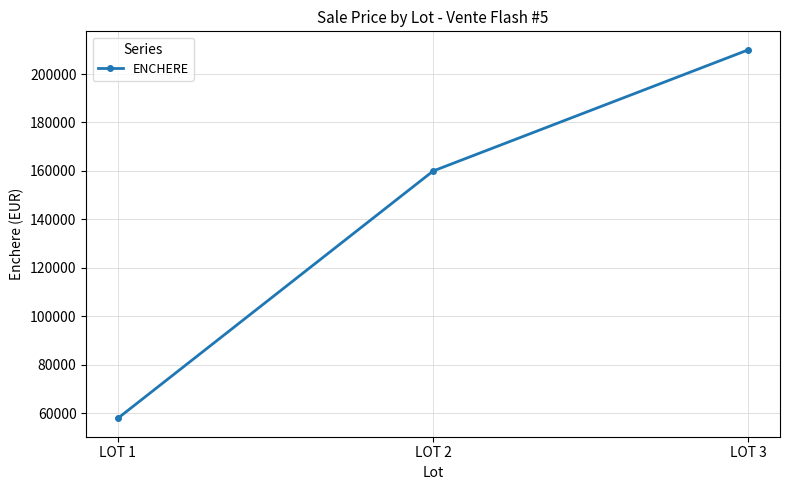

What is the change in value from LOT 1 to LOT 2?

+102000